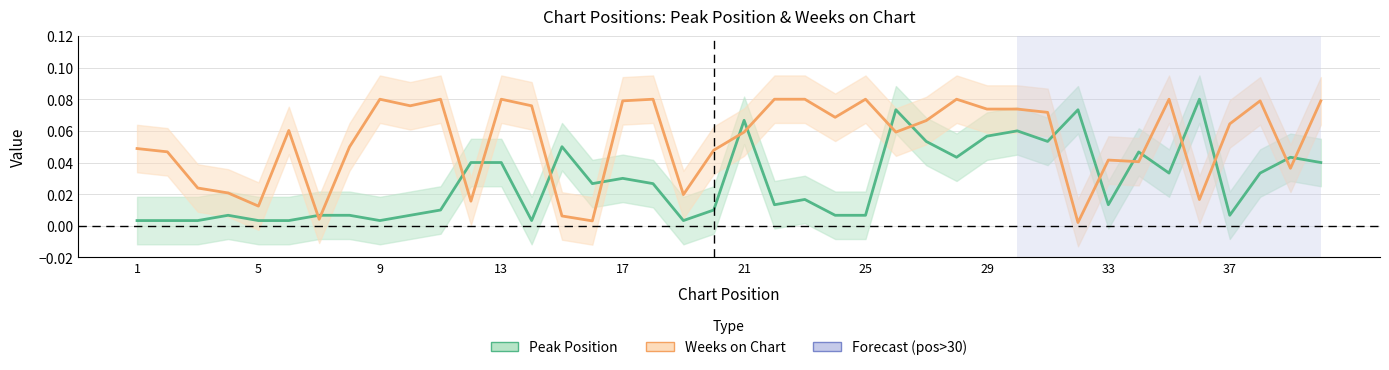

How many categories are shown in the chart?

40